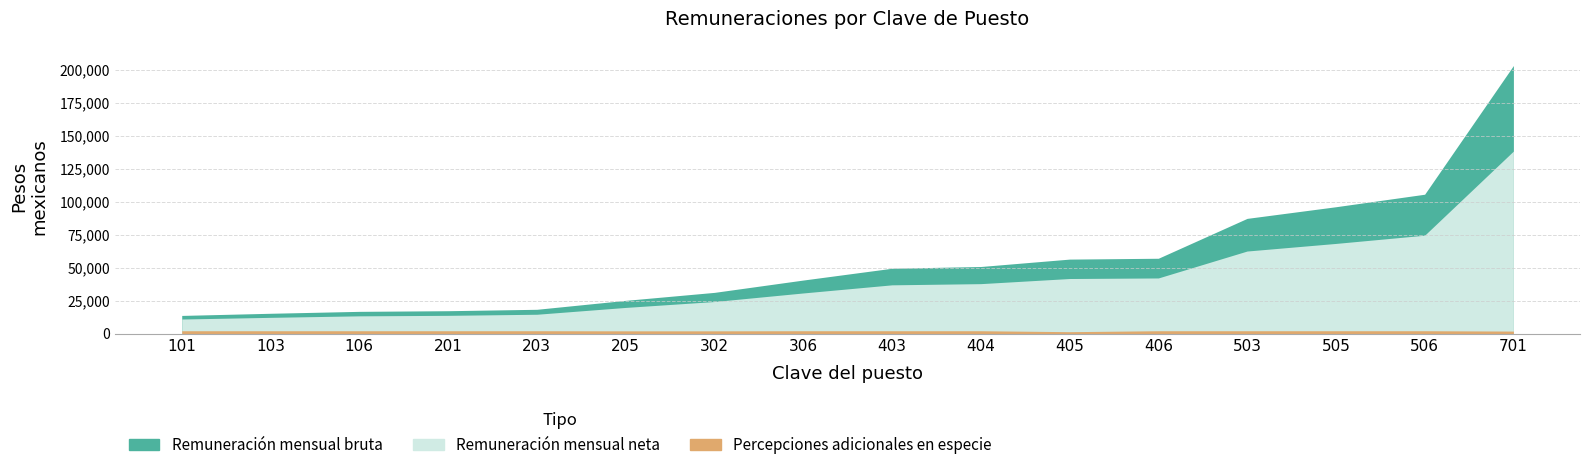

Does the chart display data point markers on the line(s)?

No